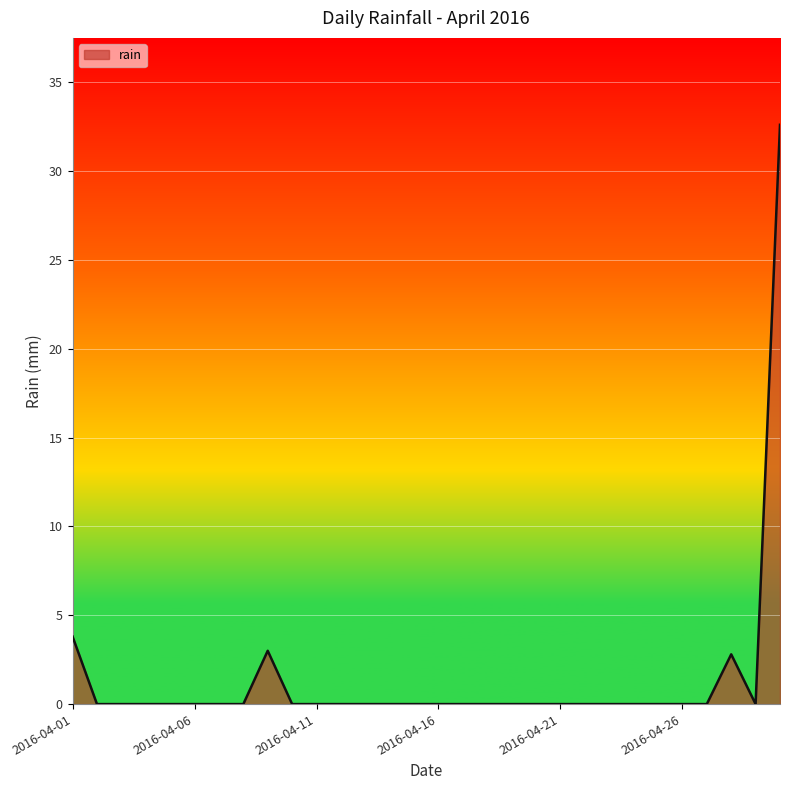

What is the greatest value displayed?

32.6